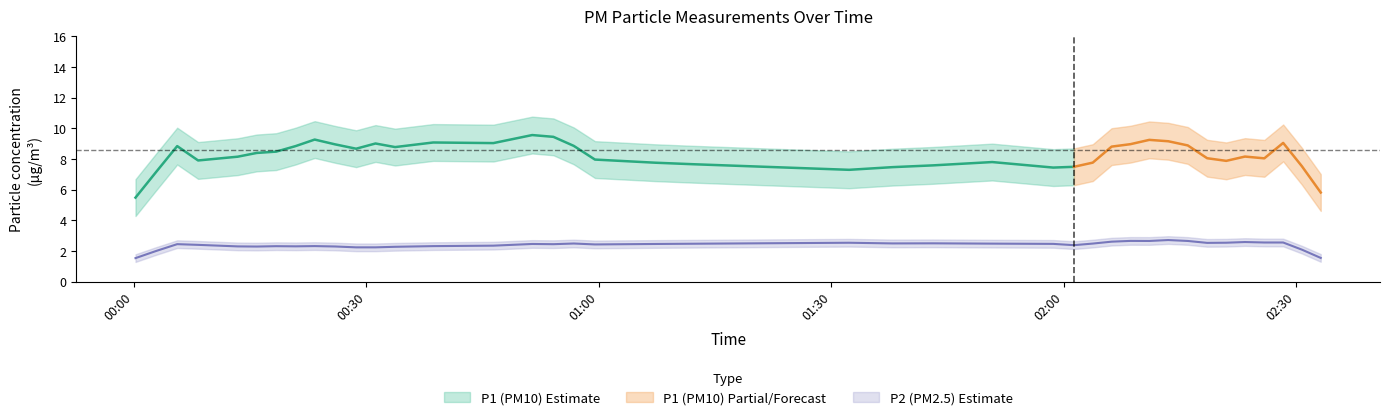

True or false: P1 has more than 2 interior local peaks.

True